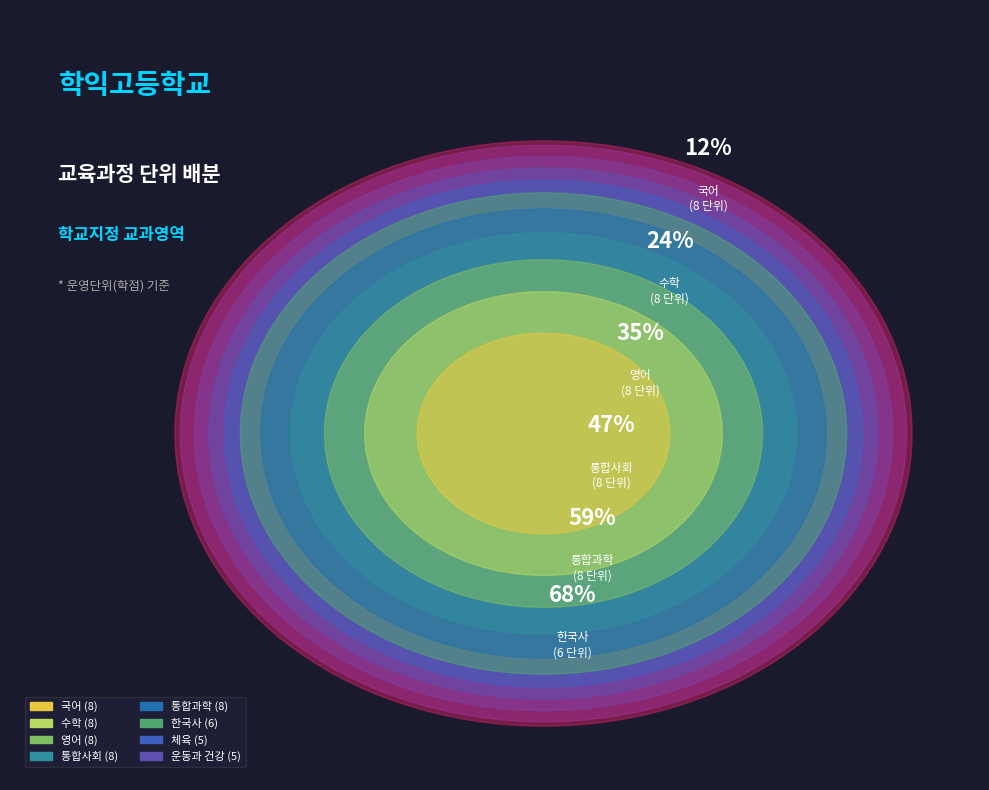

To the nearest percent, what percentage of the pie is 수학?

12%